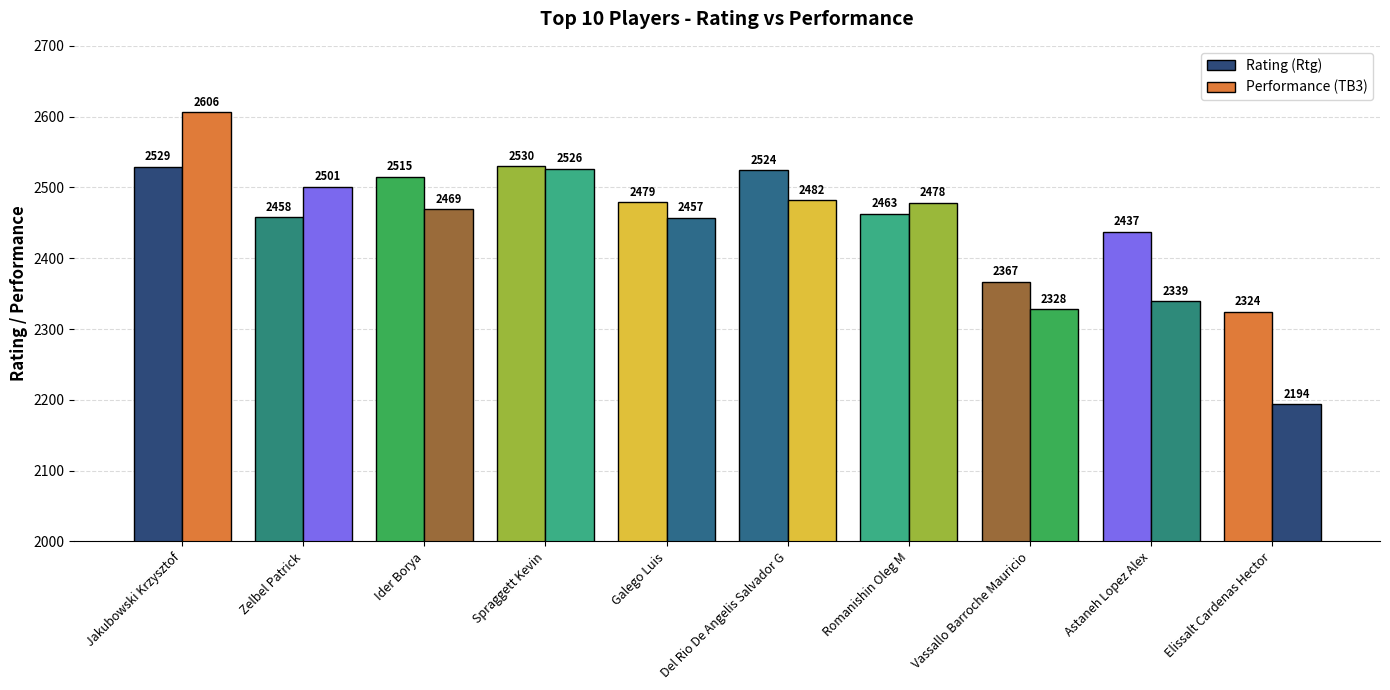

At which category is the sum across all series the highest?

Jakubowski Krzysztof